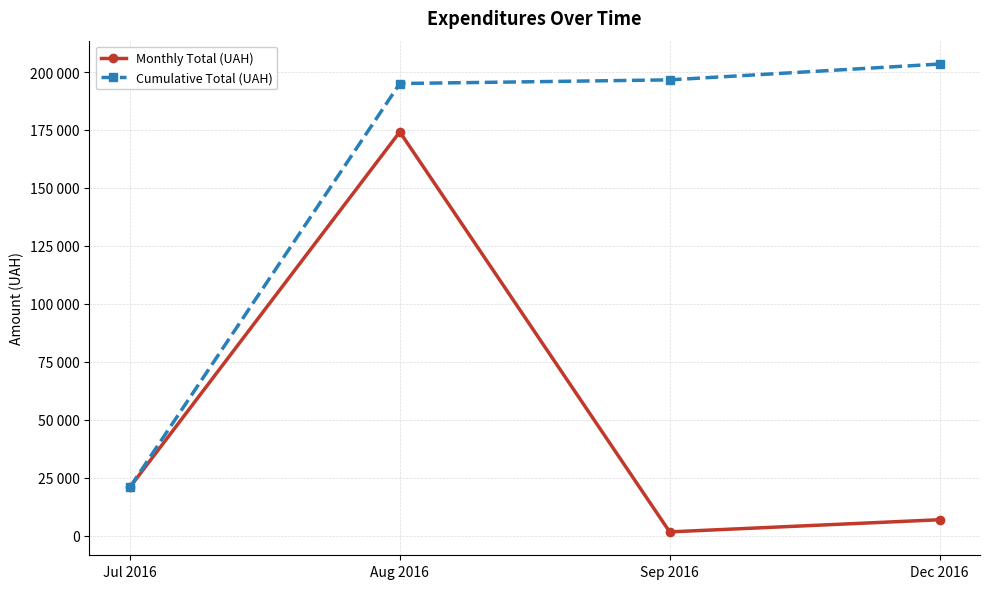

Does the chart display data point markers on the line(s)?

Yes